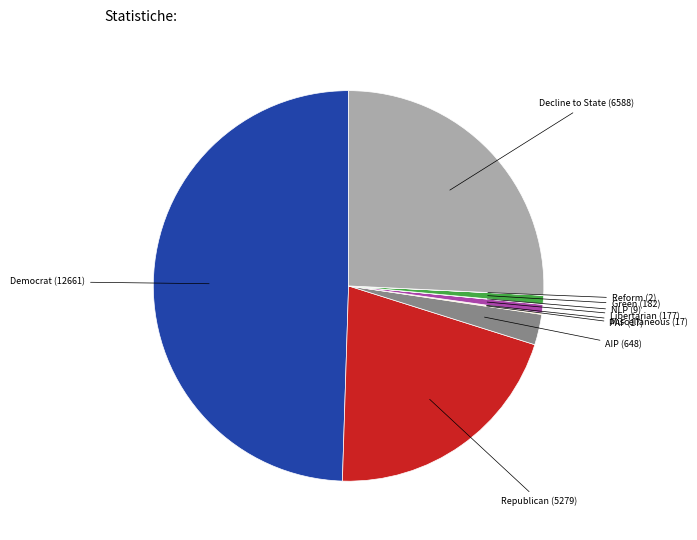

What is the largest slice in the pie chart?

Democrat (12661)